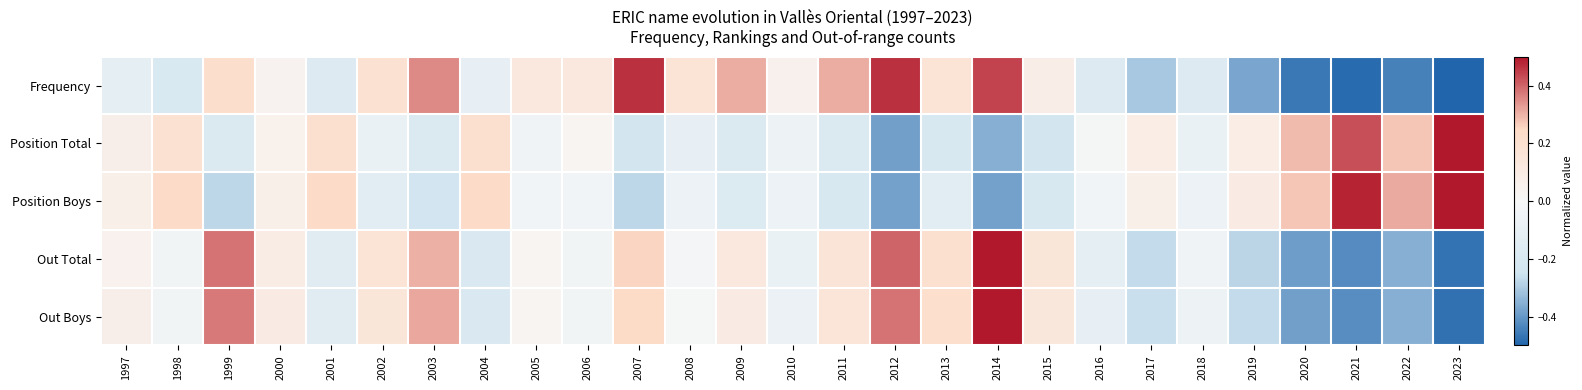

What is the total value across all series at 1997?

0.1